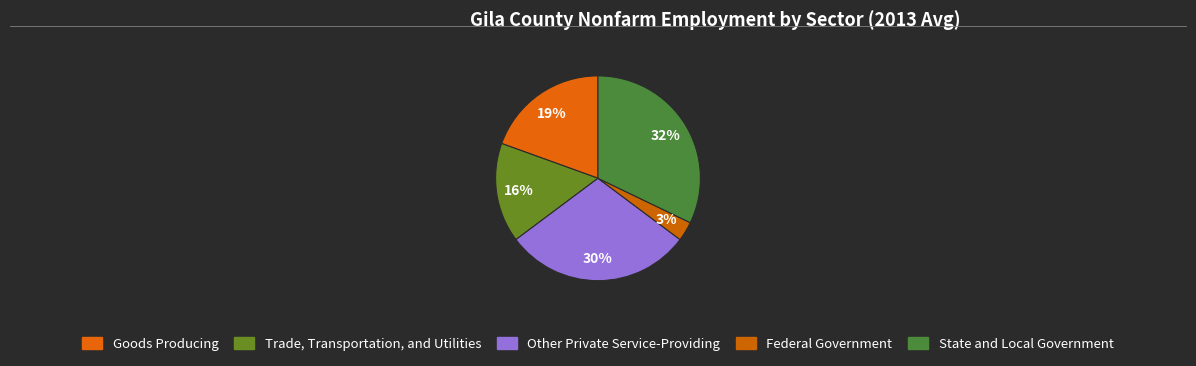

What is the smallest slice in the pie chart?

Federal Government